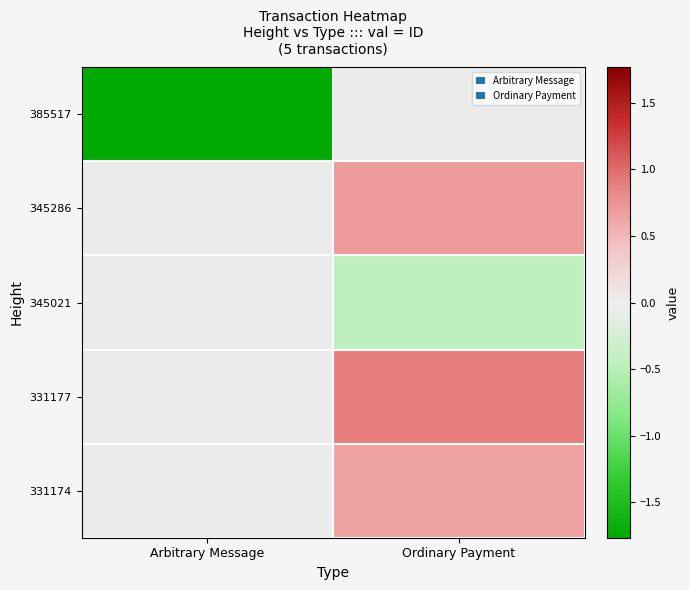

At how many categories does at least one series exceed 0?

1